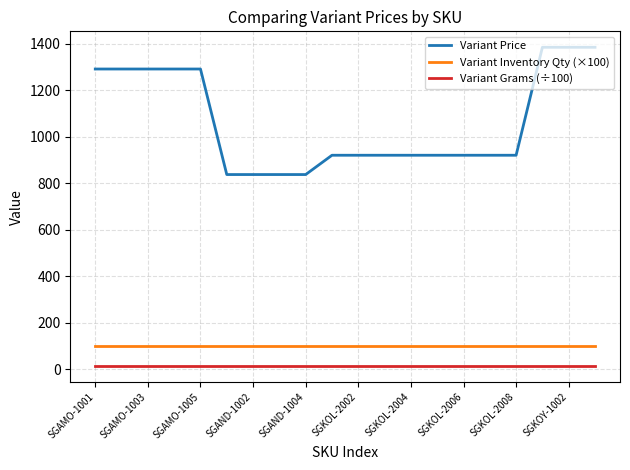

List the series in order of their peak value, lowest first.

Variant Grams (÷100), Variant Inventory Qty (×100), Variant Price